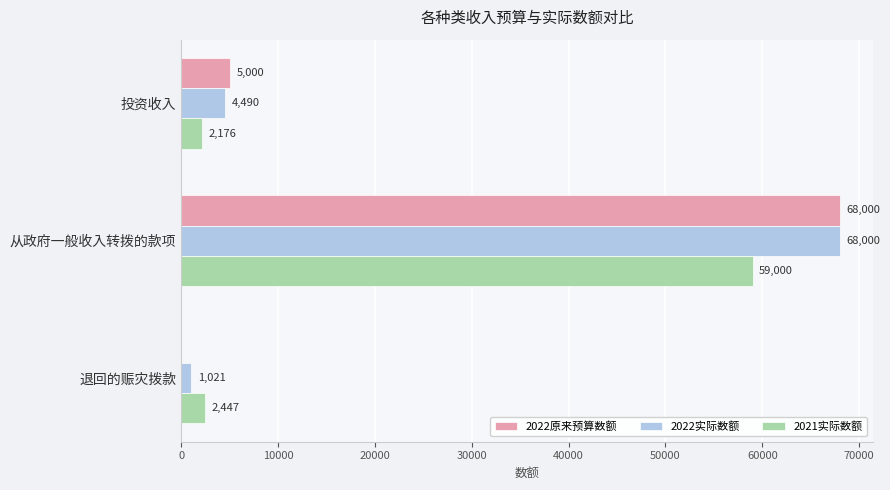

The value of 2022实际数额 at 从政府一般收入转拨的款项 is 101526. True or false?

False